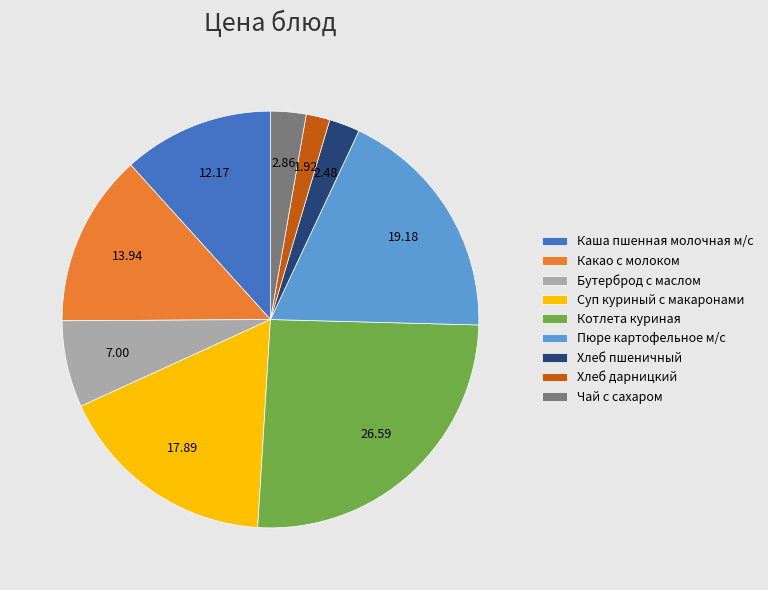

Which slice is the largest?

Котлета куриная